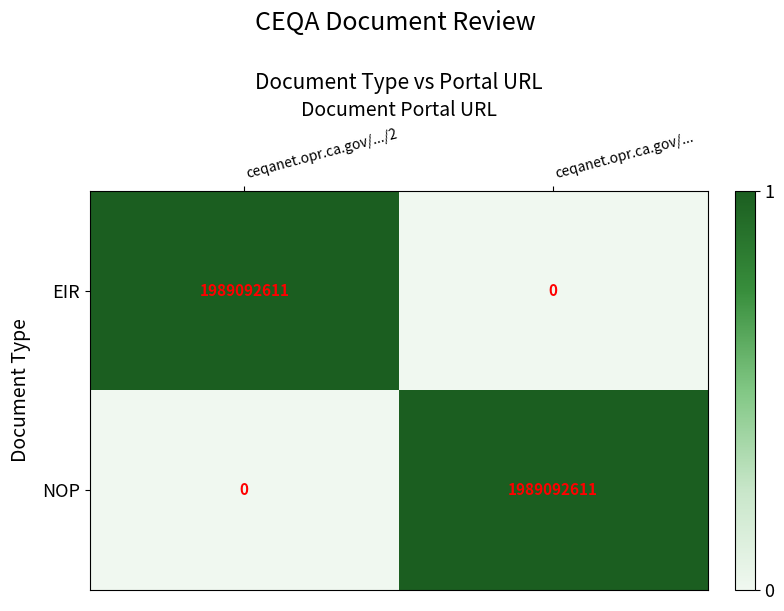

Reading left to right, extract all data points from this chart.

EIR: 1989092611	0
NOP: 0	1989092611